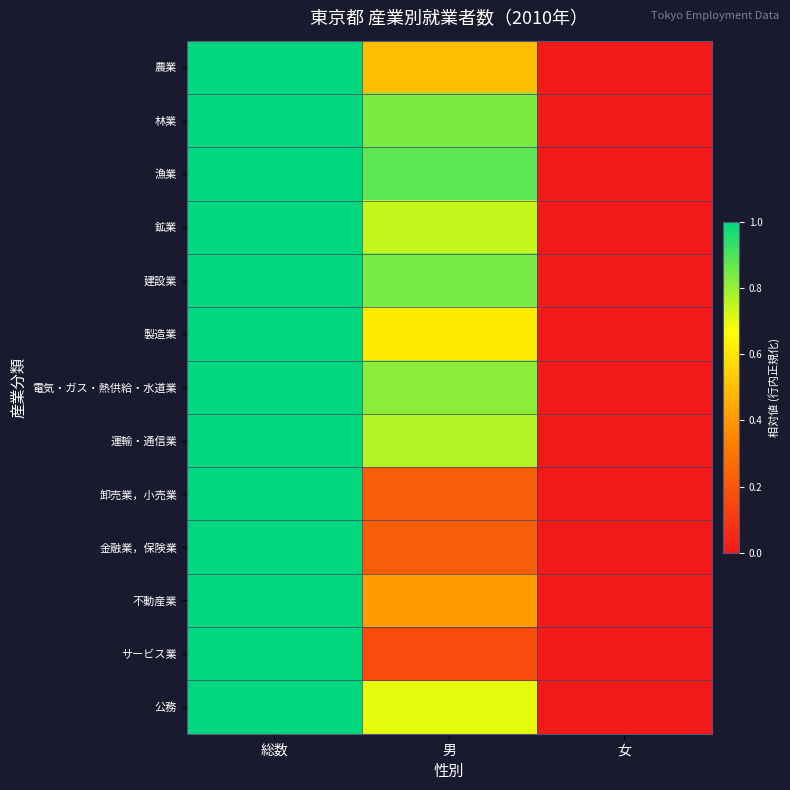

How many distinct data groups are displayed?

13